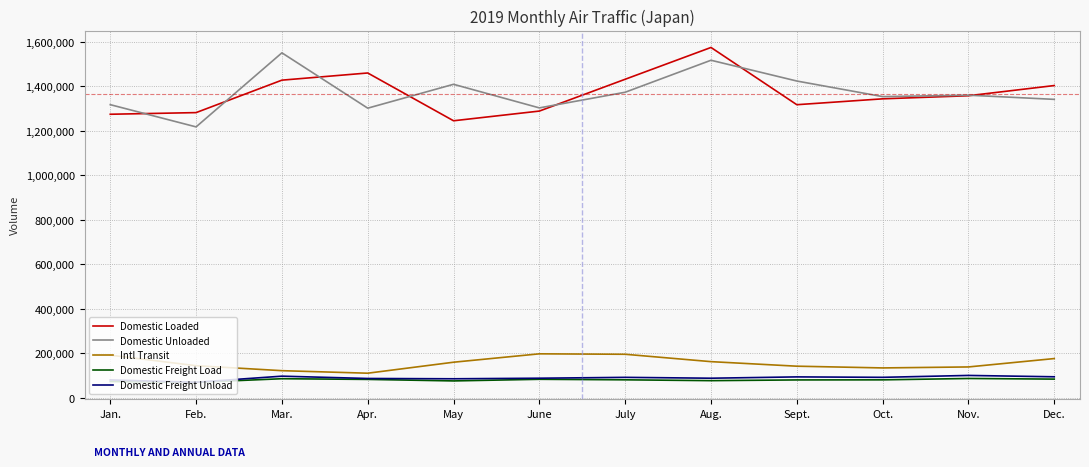

True or false: Domestic Freight Load and Intl Transit intersect in this chart.

False